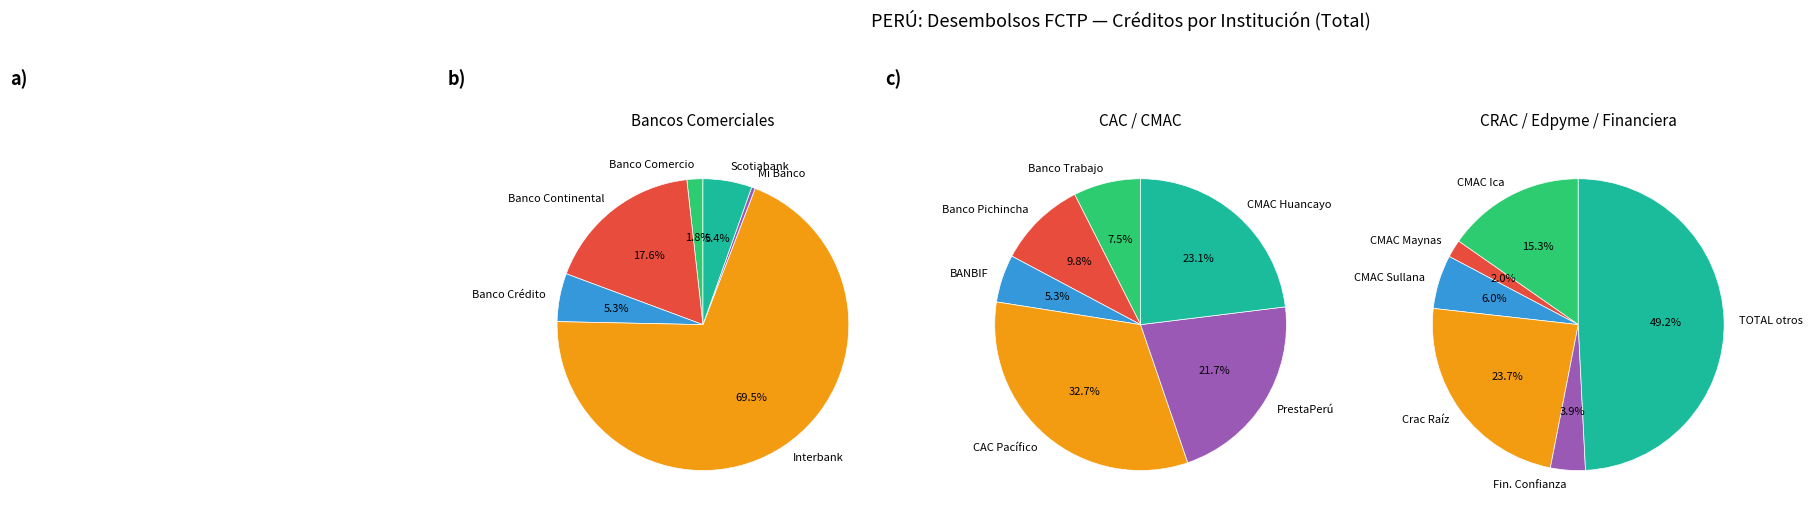

Does Banco Comercio account for over 50% of the chart?

No